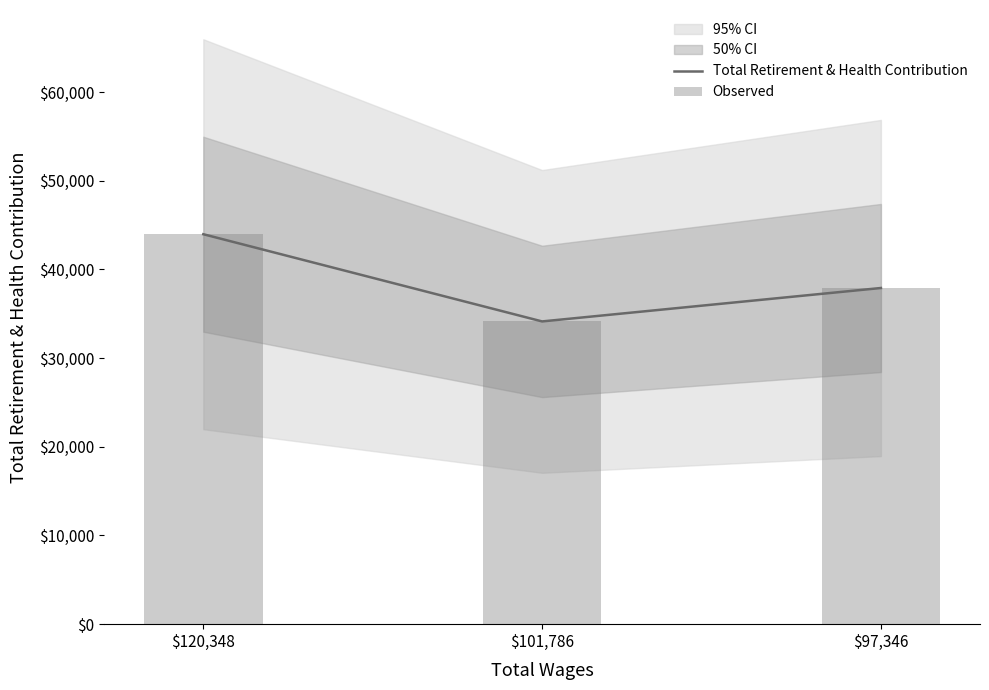

The value of Total Retirement & Health Contribution at $97,346 is 37902. True or false?

True